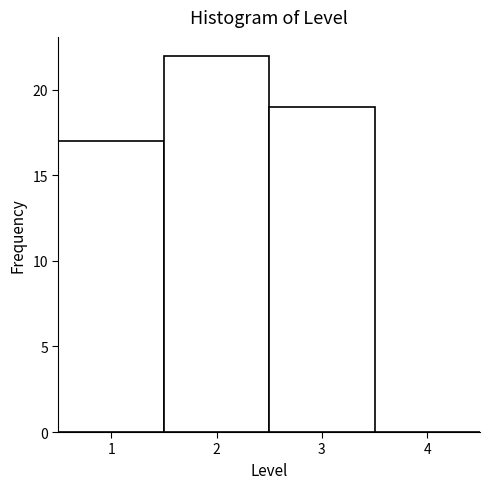

What is the height of the bar covering 2.5 to 3.5 on the x-axis? The values are not printed on the chart, so give them approximately, as read against the axis.

19